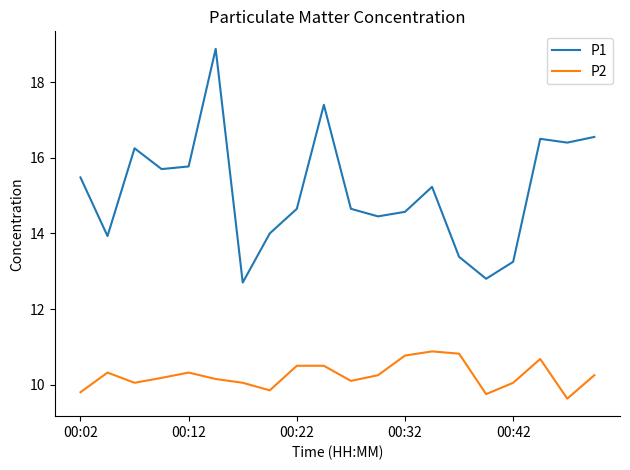

List the series in order of their overall mean, highest first.

P1, P2